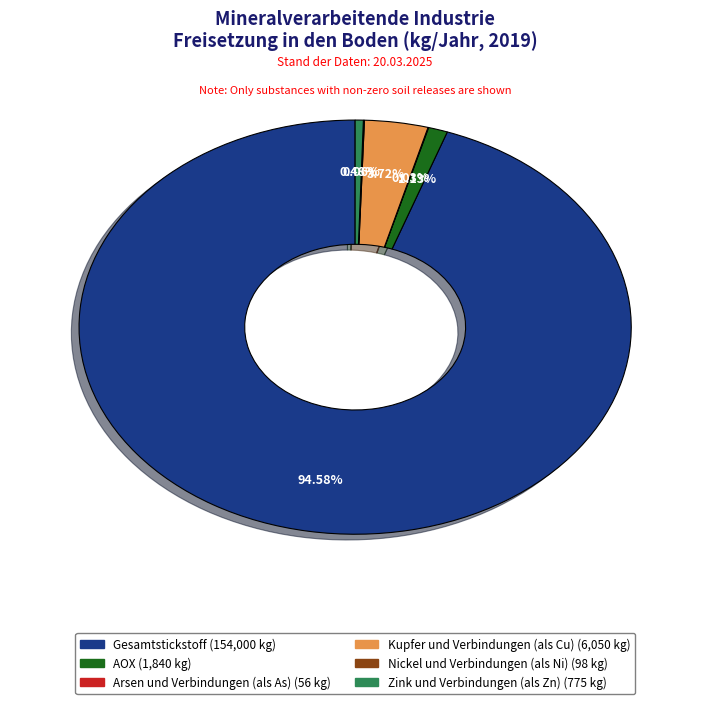

Is there any slice that represents more than half of the pie?

Yes